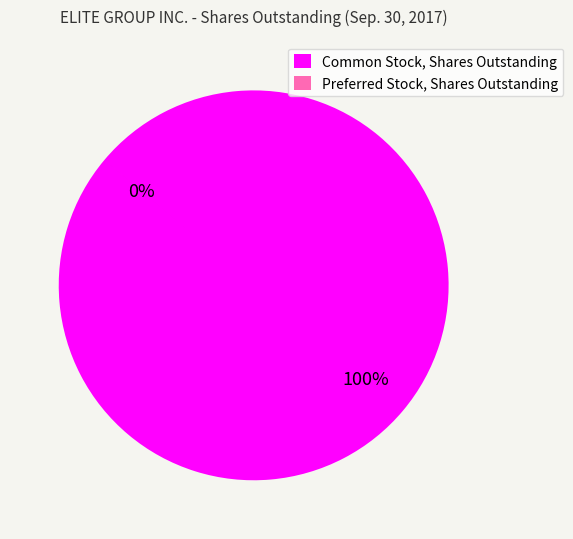

What is the change in value from Common Stock, Shares Outstanding to Preferred Stock, Shares Outstanding?

-186111783